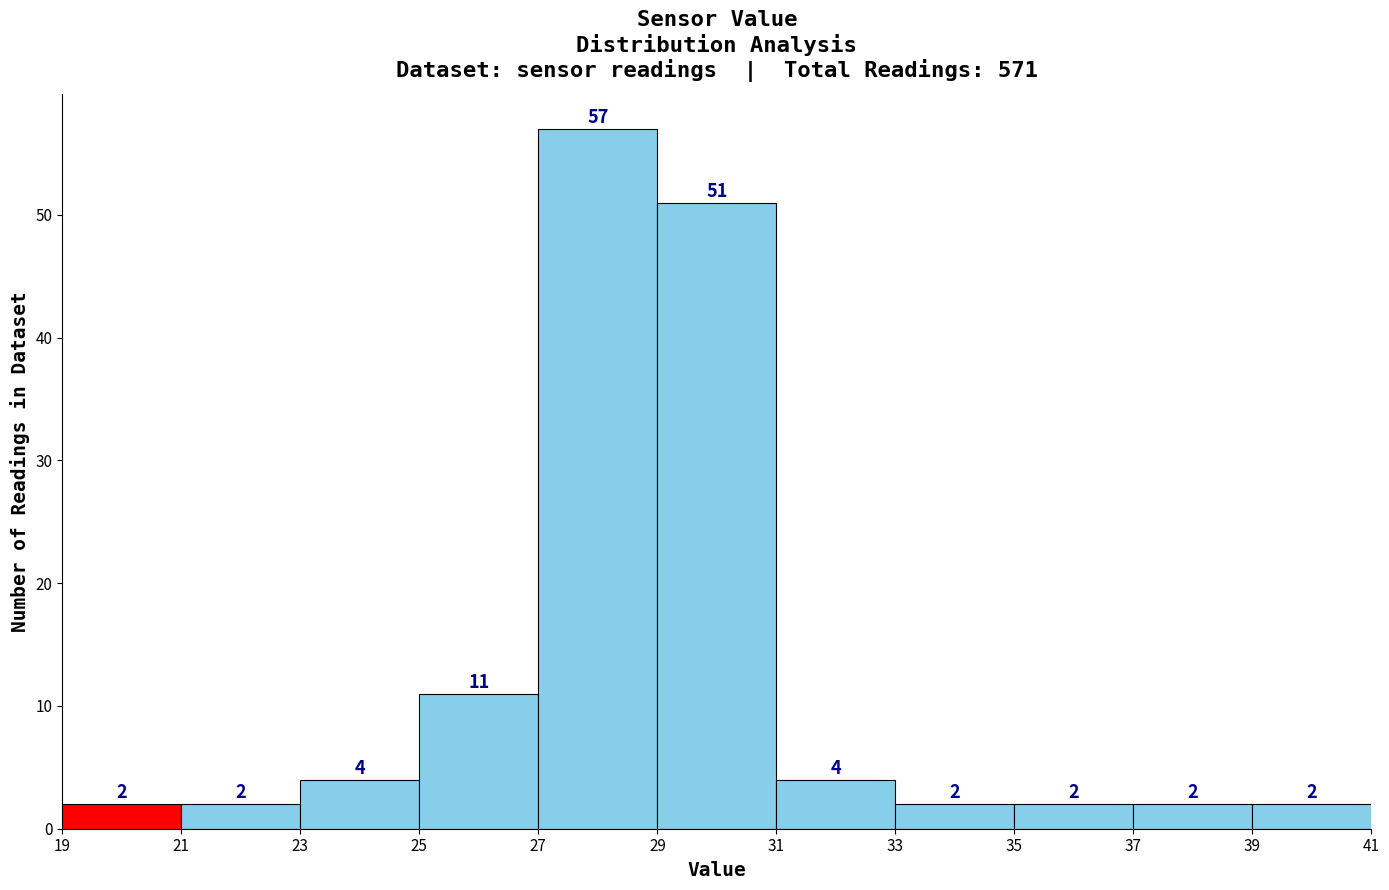

Reading left to right, transcribe this chart: for each bar, give the range it covers on the x-axis and its height.

19 to 21: 2
21 to 23: 2
23 to 25: 4
25 to 27: 11
27 to 29: 57
29 to 31: 51
31 to 33: 4
33 to 35: 2
35 to 37: 2
37 to 39: 2
39 to 41: 2